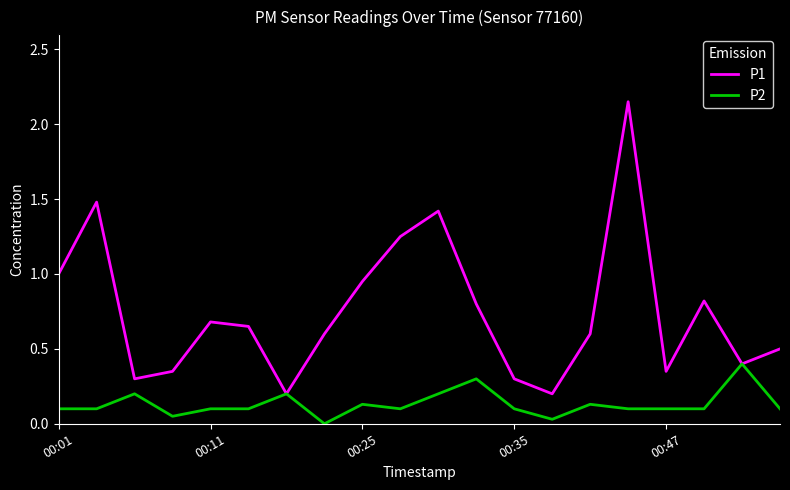

Which series has the largest total across all categories?

P1